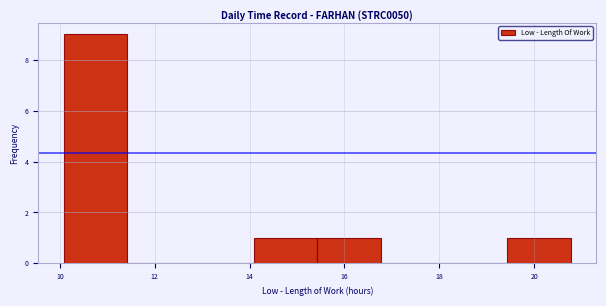

Reading left to right, list every bar in this chart as the range it spans on the x-axis followed by its height. Neither the bar edges nor the heights are printed on the chart, so give them approximately, as read against the axes.

10.0 to 11.4: 9
11.4 to 12.8: 0
12.8 to 14.0: 0
14.0 to 15.4: 1
15.4 to 16.8: 1
16.8 to 18.0: 0
18.0 to 19.4: 0
19.4 to 20.8: 1